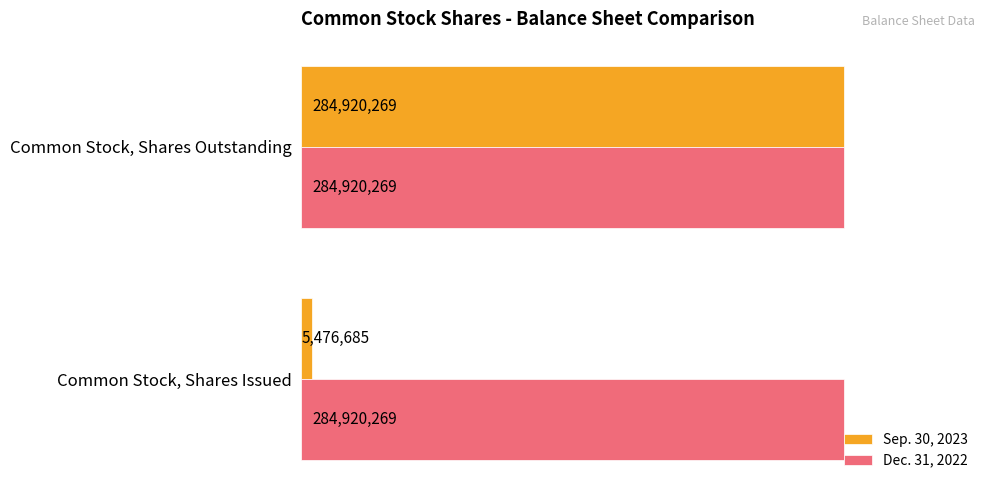

What are all the series names shown in the legend?

Sep. 30, 2023, Dec. 31, 2022